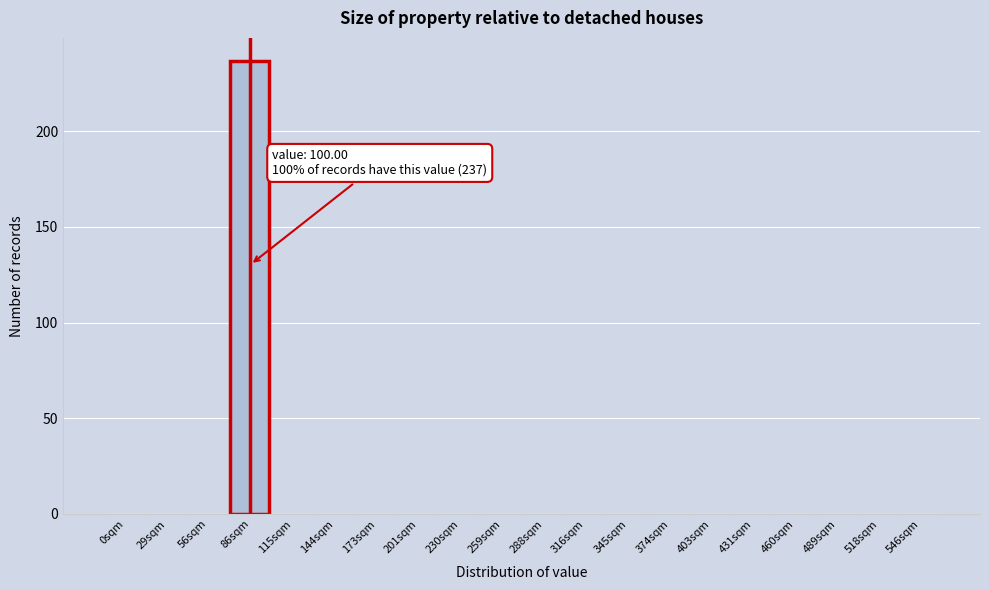

Reading left to right, extract all data points from this chart.

0sqm=0	29sqm=0	56sqm=0	86sqm=237	115sqm=0	144sqm=0	173sqm=0	201sqm=0	230sqm=0	259sqm=0	288sqm=0	316sqm=0	345sqm=0	374sqm=0	403sqm=0	431sqm=0	460sqm=0	489sqm=0	518sqm=0	546sqm=0